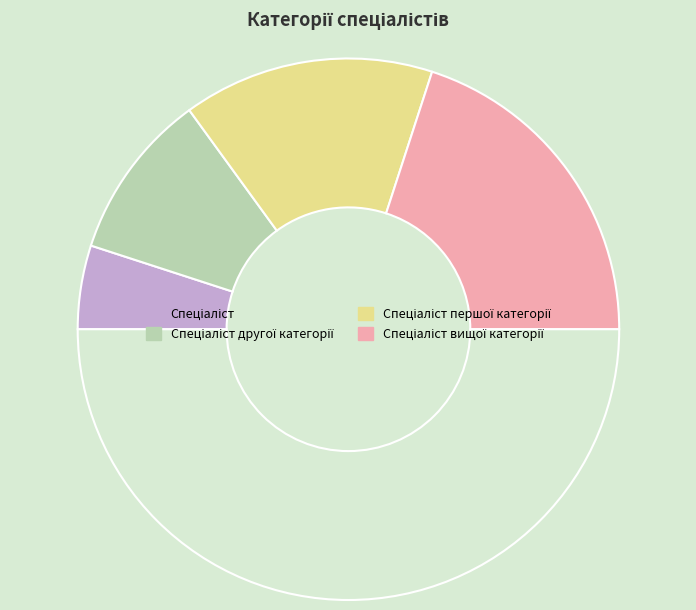

How many segments does this pie chart have?

5